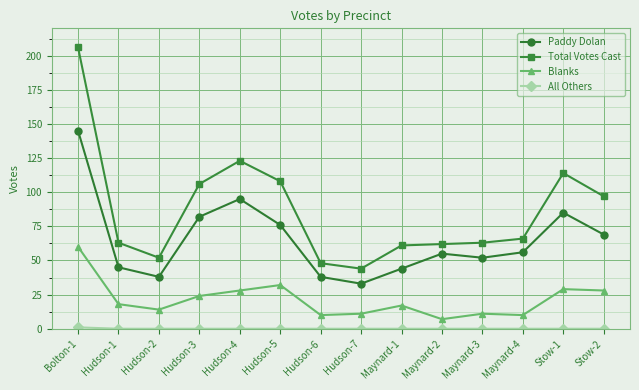

Where is Total Votes Cast nearest to the value 125?

Hudson-4